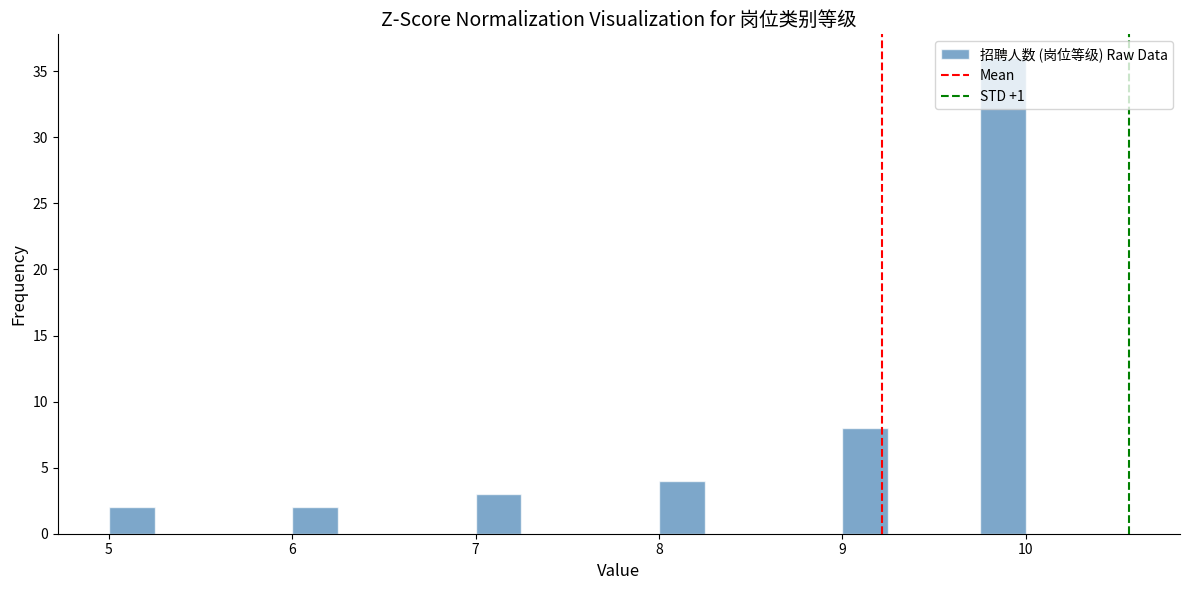

Read against the x-axis, roughly where is the centre of the tallest bar?

9.9